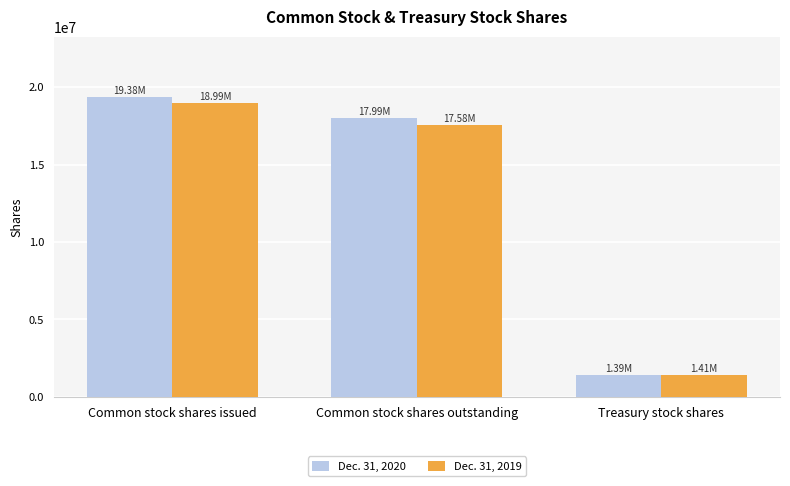

What position from the right is Treasury stock shares?

1